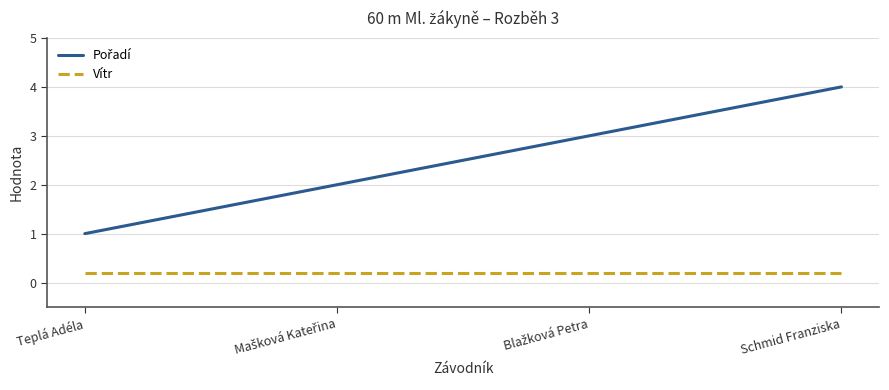

True or false: Vítr has more than 1 points higher than both neighbors.

False